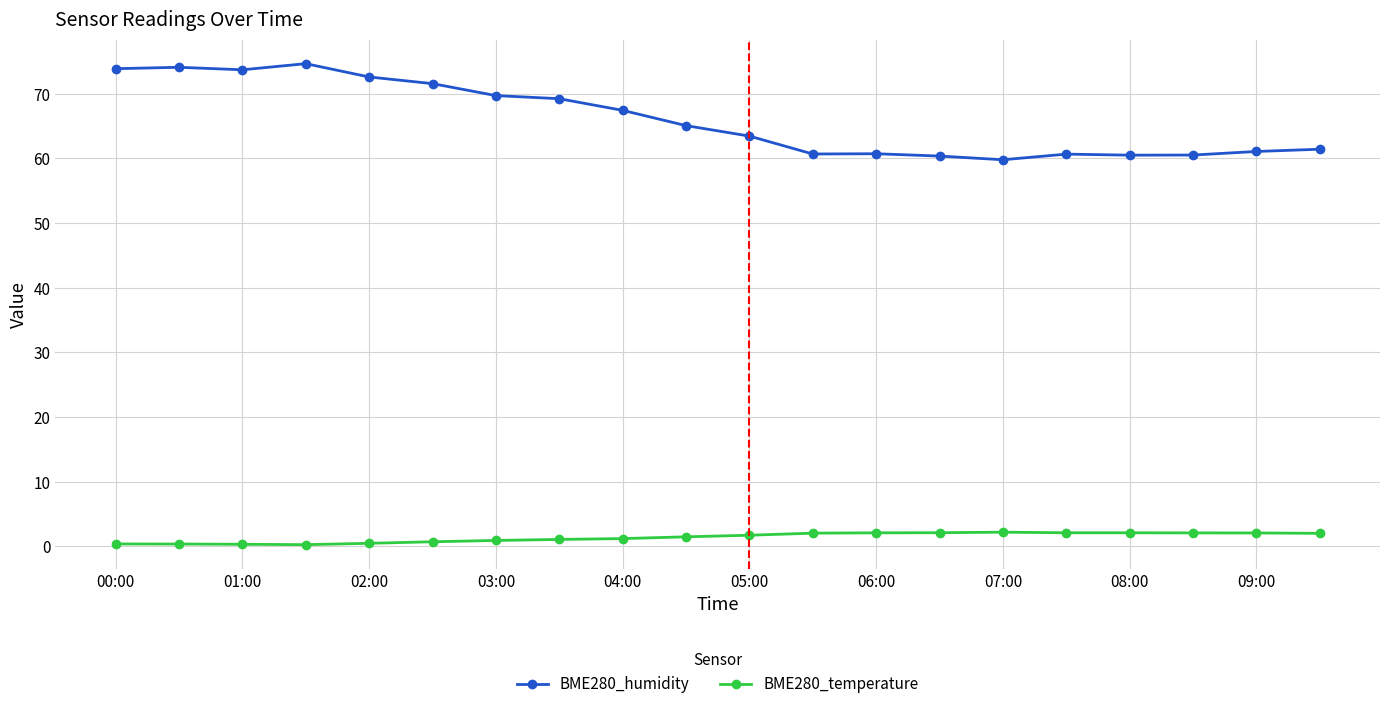

What is the greatest value displayed?

74.7